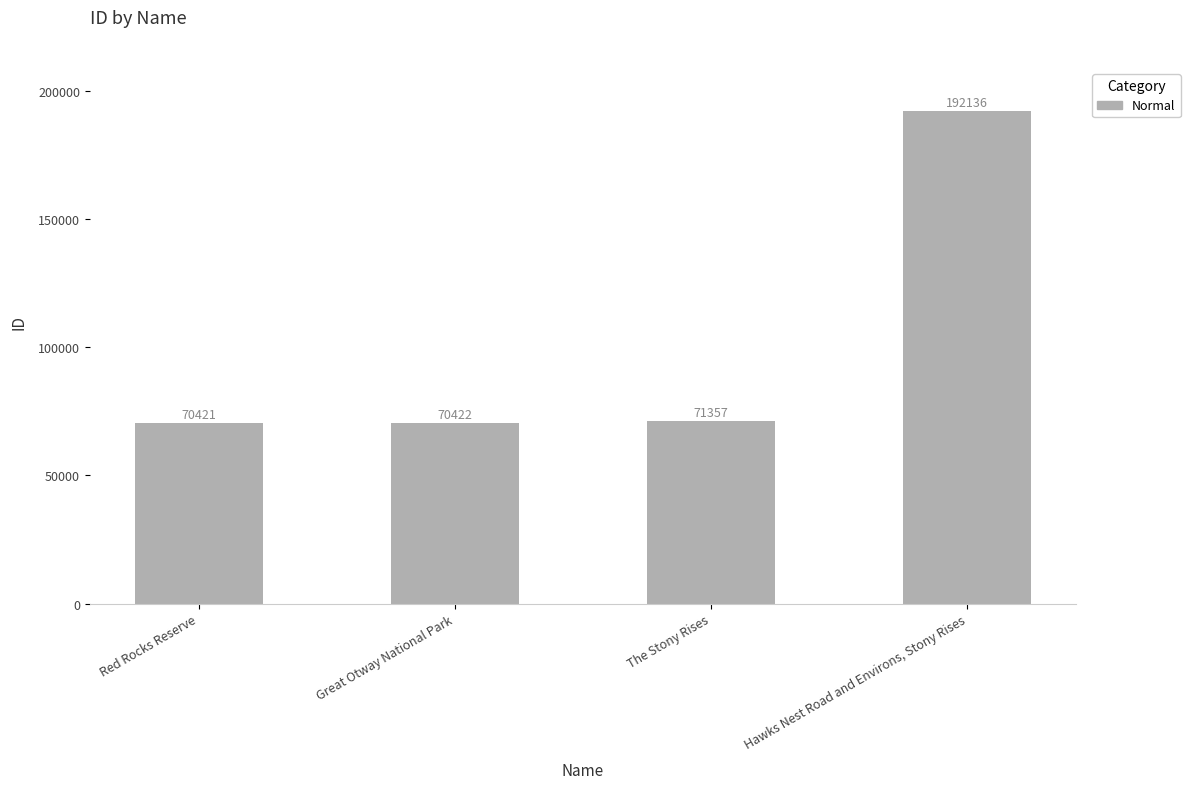

True or false: the data shows 192136 at Hawks Nest Road and Environs, Stony Rises.

True